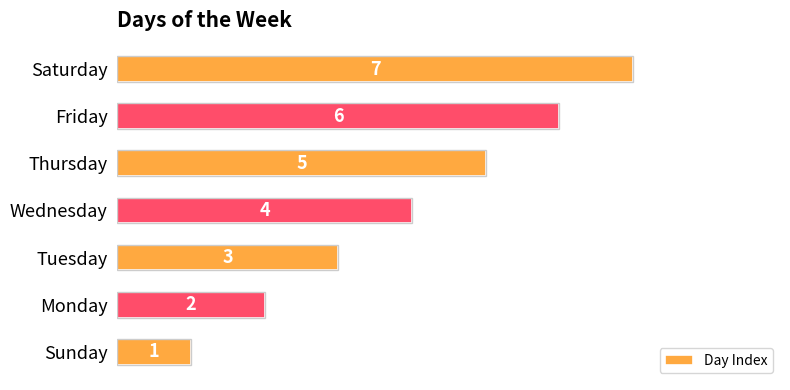

Rank the categories by value from highest to lowest.

Saturday, Friday, Thursday, Wednesday, Tuesday, Monday, Sunday